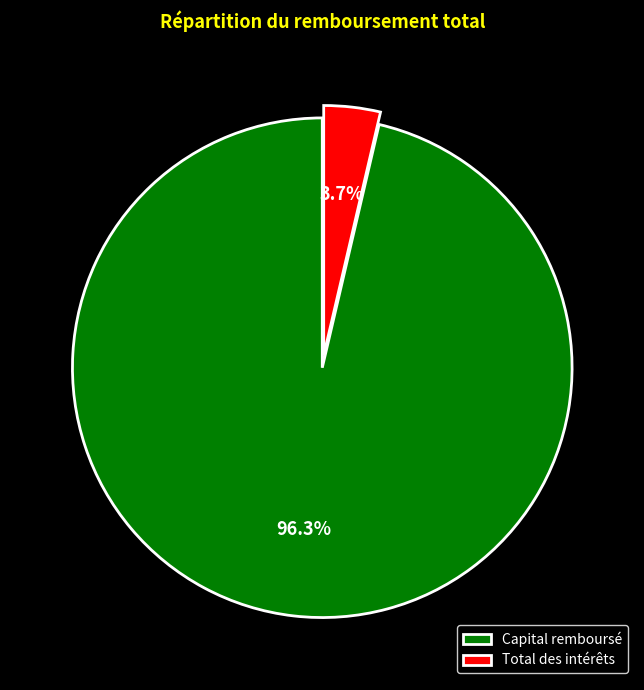

To the nearest percent, what is the average slice percentage?

50%